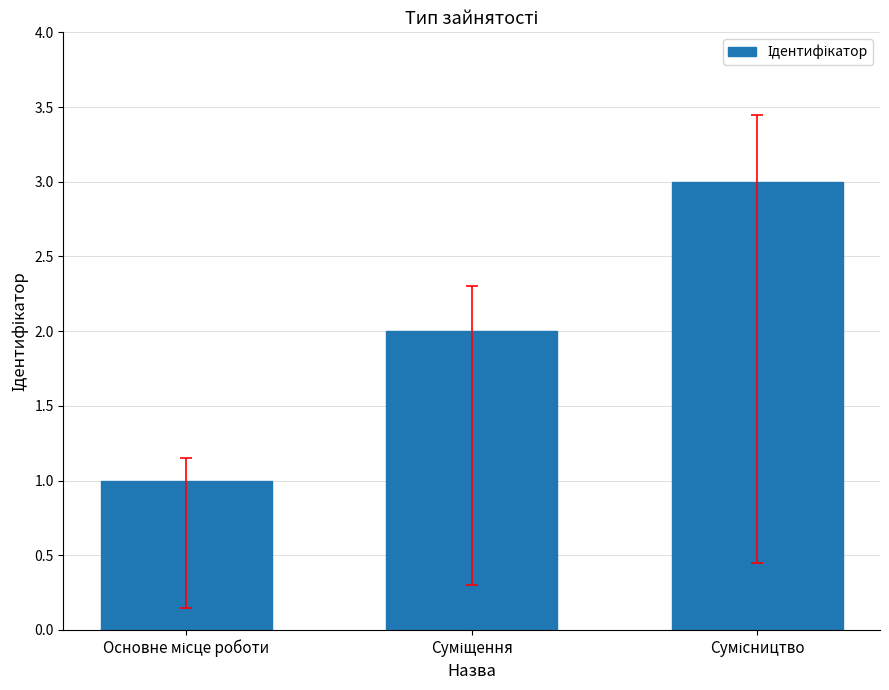

Reading left to right, transcribe all the data shown in this chart.

1	2	3